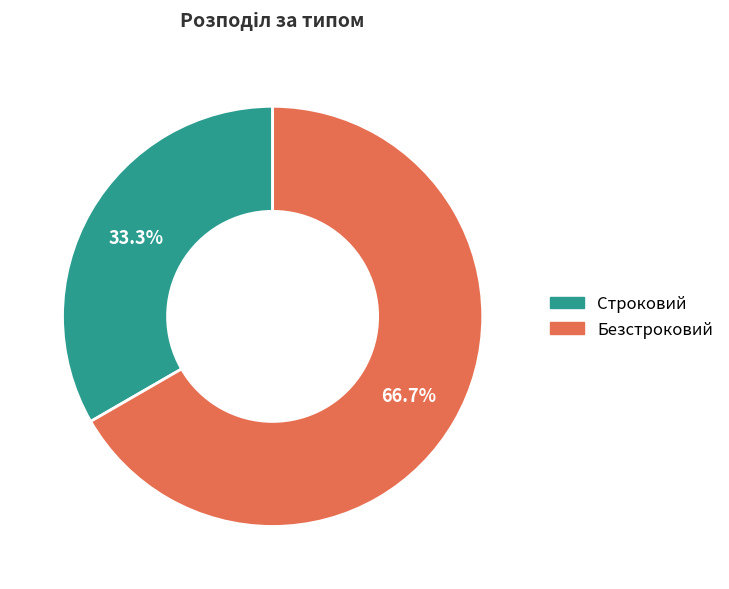

Which category has the biggest portion of the pie?

Безстроковий